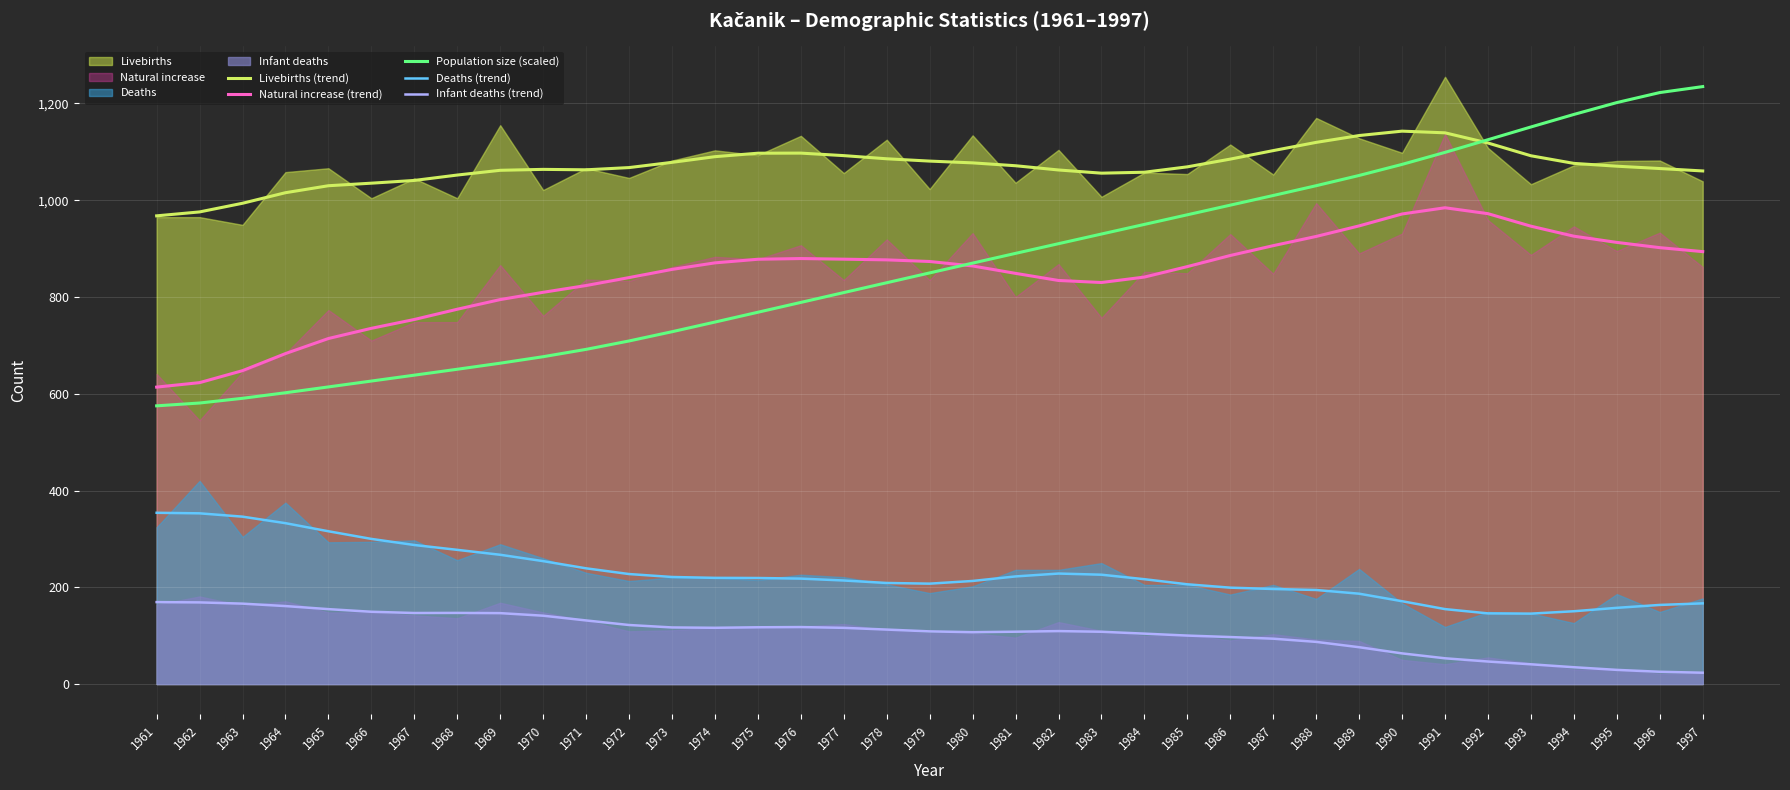

Which series changed the most between 1969 and 1994?

Population size (scaled)